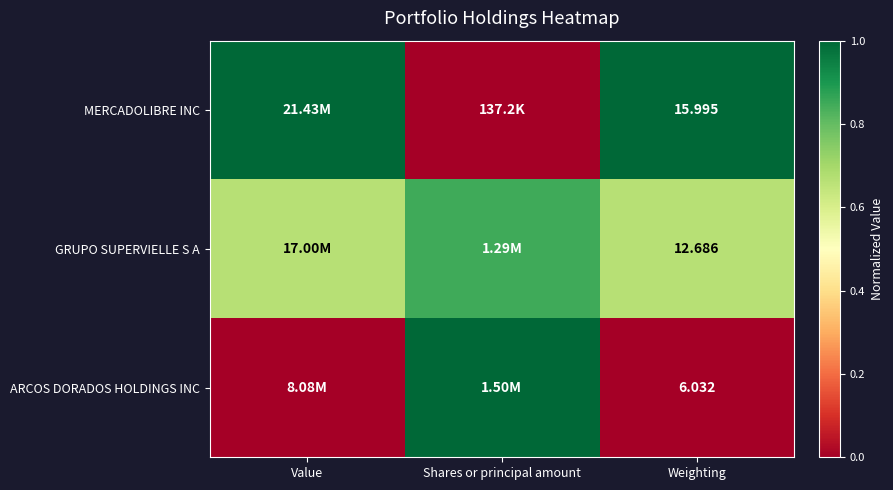

The GRUPO SUPERVIELLE S A series shows 0.9 at Shares or principal amount. True or false?

True